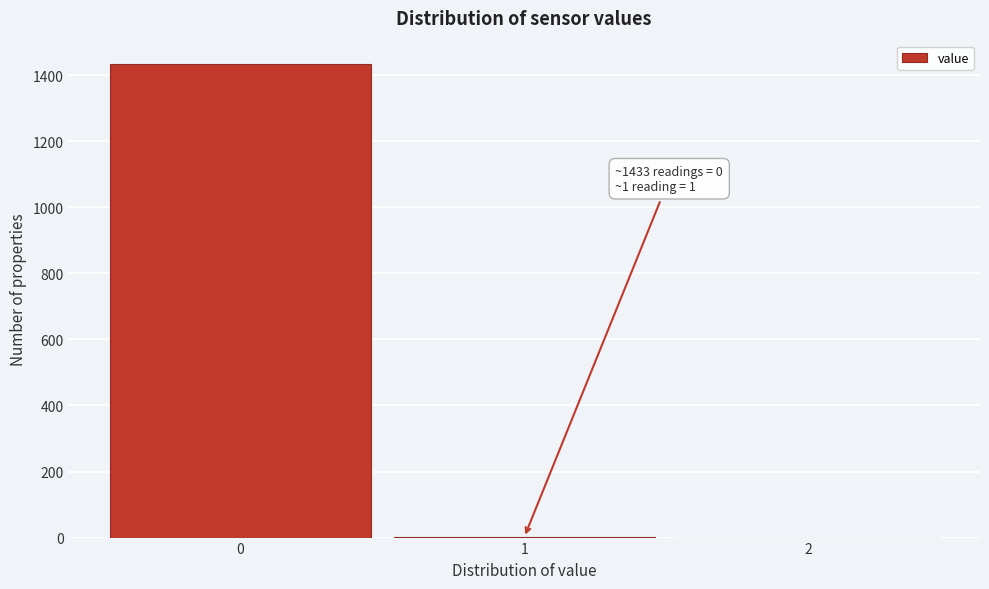

Which range on the x-axis has the tallest bar?

-0.5 to 0.5